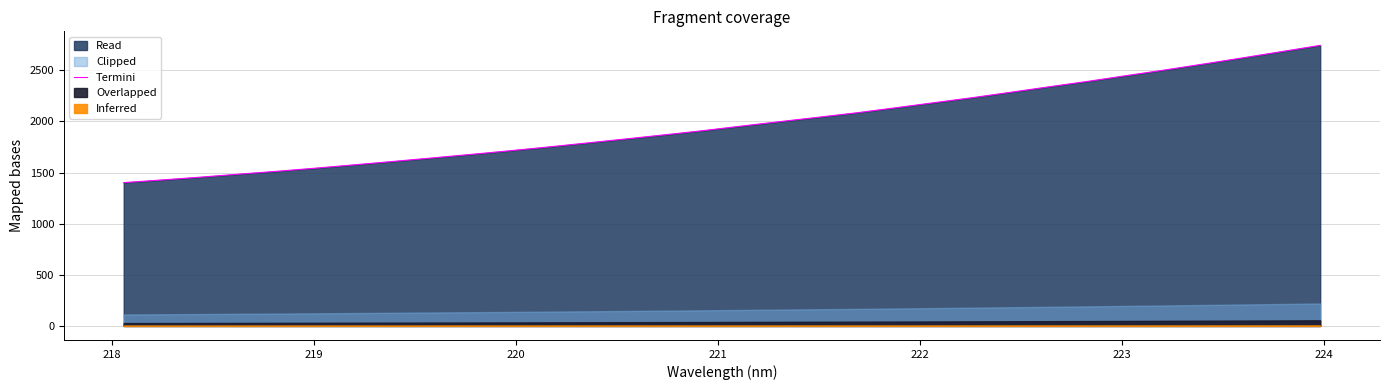

How many values exceed 1954?

16